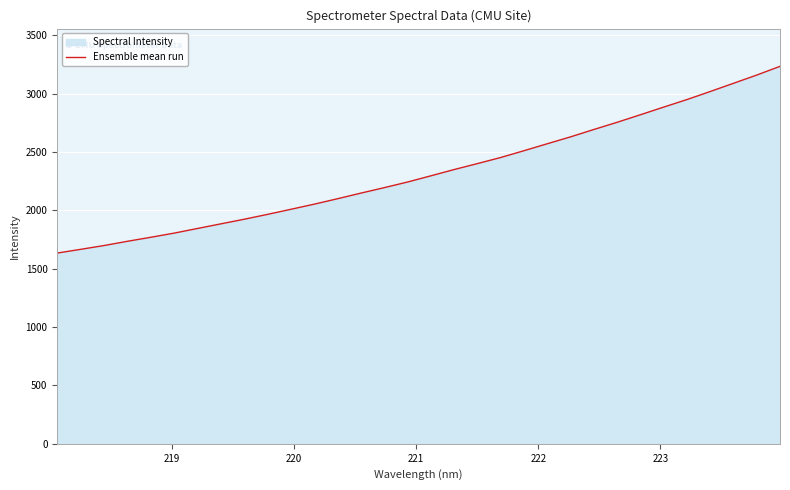

Does the chart display data point markers on the line(s)?

No